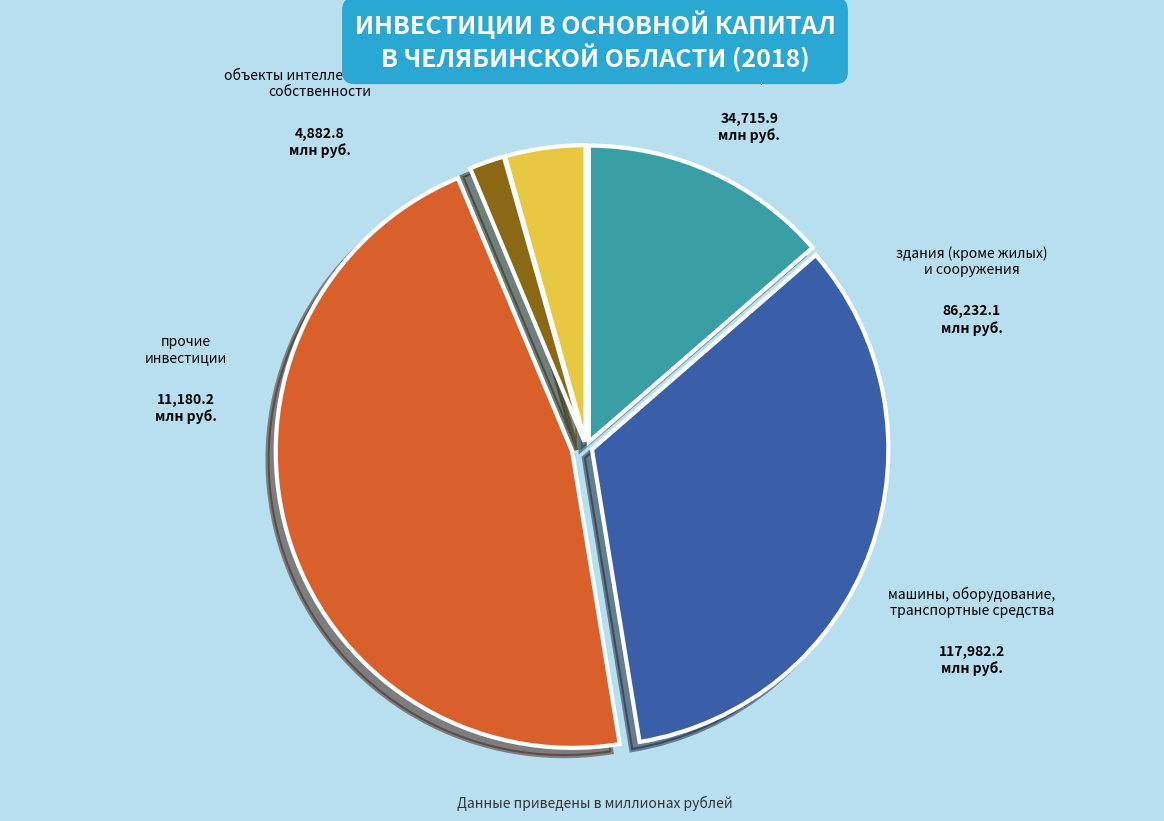

Combined, what portion of the pie is жилые здания и помещения and здания (кроме жилых) и сооружения?

47.4%